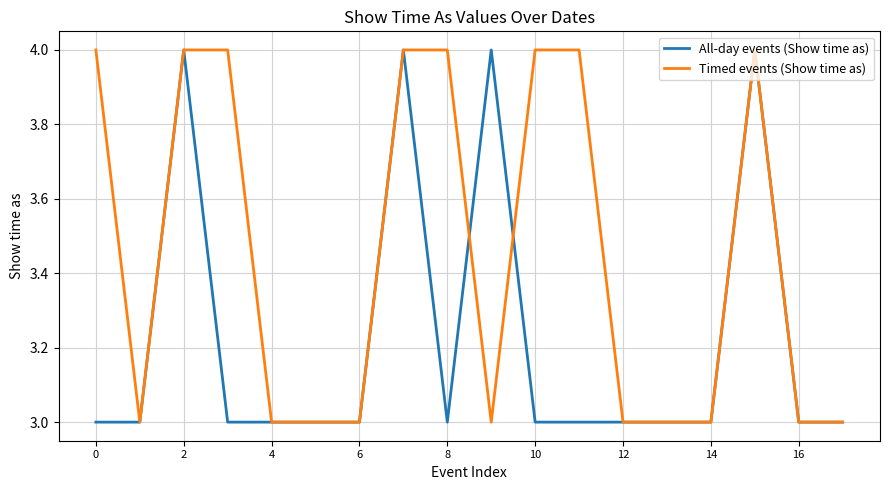

What are all the series names shown in the legend?

All-day events (Show time as), Timed events (Show time as)